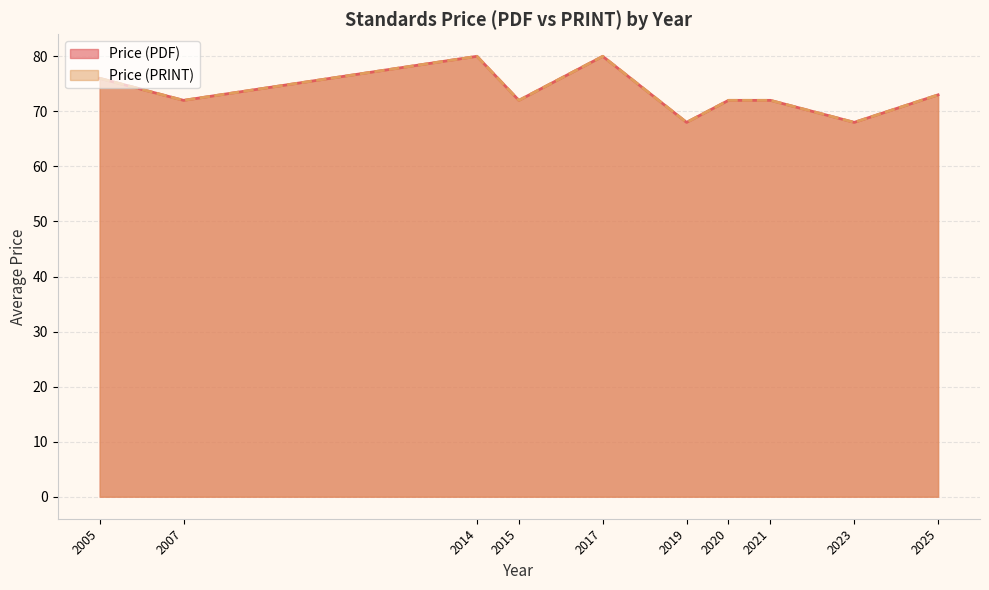

Which series has the widest spread of values?

Price (PDF)